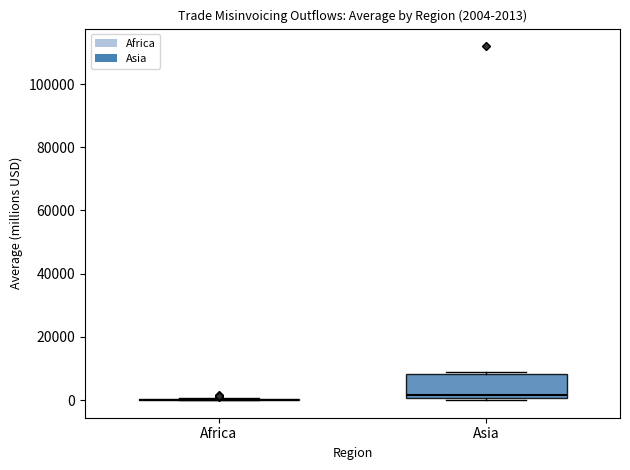

Which box is the tallest, from its lower edge to its upper edge?

Asia